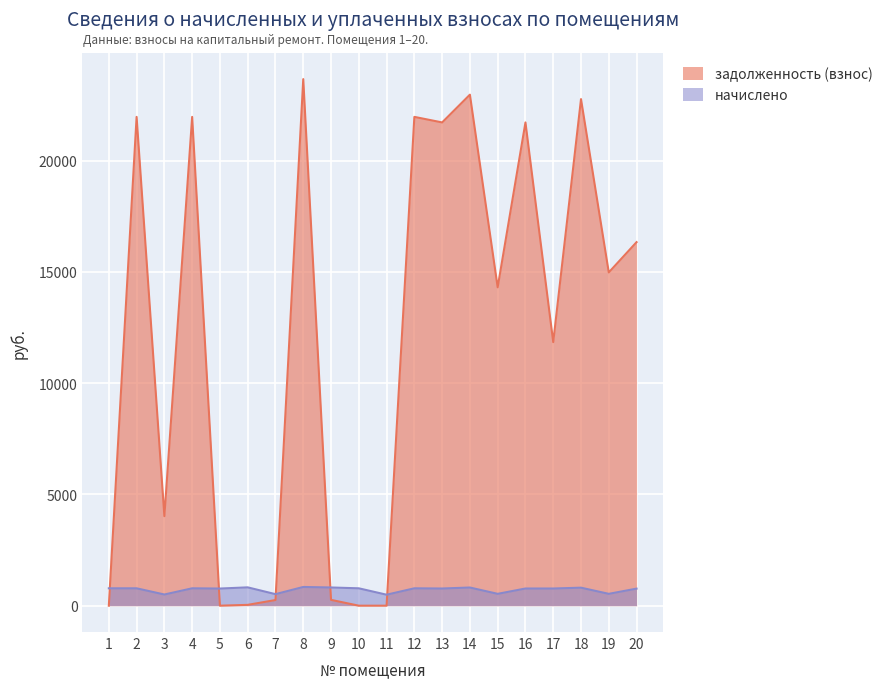

Where is начислено nearest to the value 667?

20